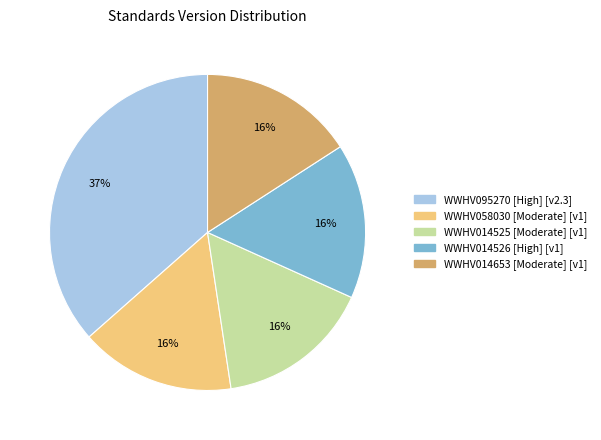

To the nearest percent, what is the average slice percentage?

20%